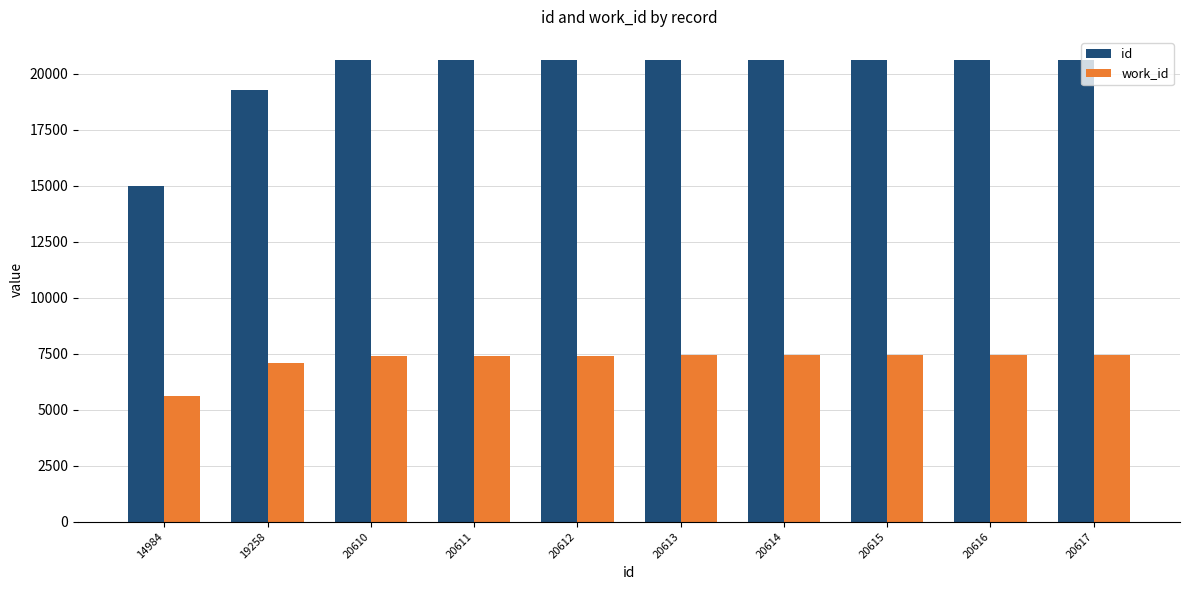

List the series in order of their peak value, highest first.

id, work_id